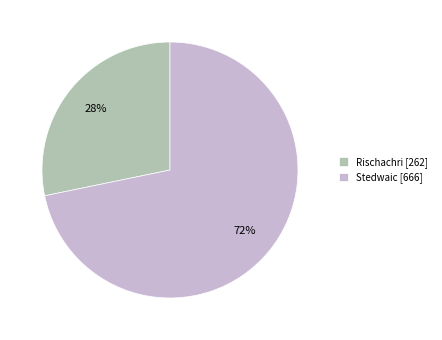

To the nearest percent, what is the combined percentage of Rischachri and Stedwaic?

100%